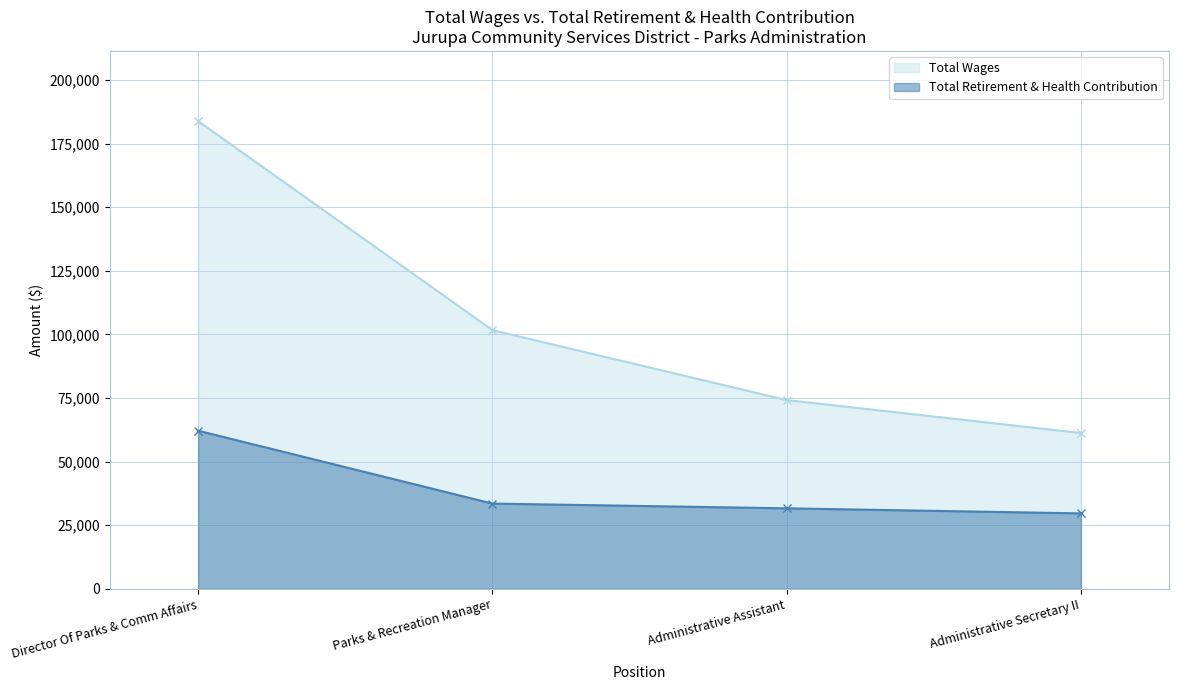

How many lines are shown in the chart?

2